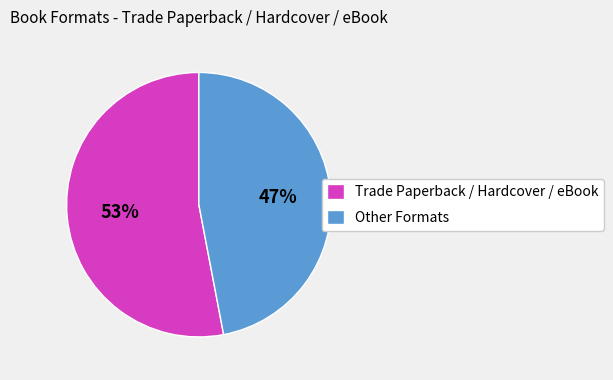

How many segments does this pie chart have?

2